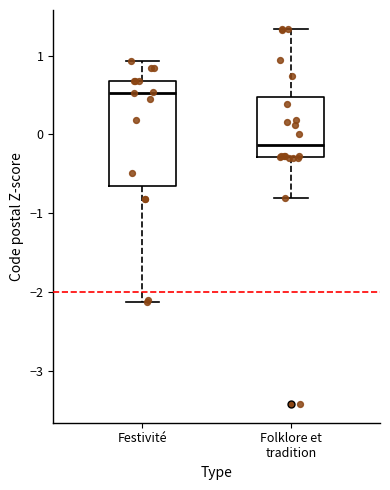

Which box has the lowest median line?

Folklore et tradition